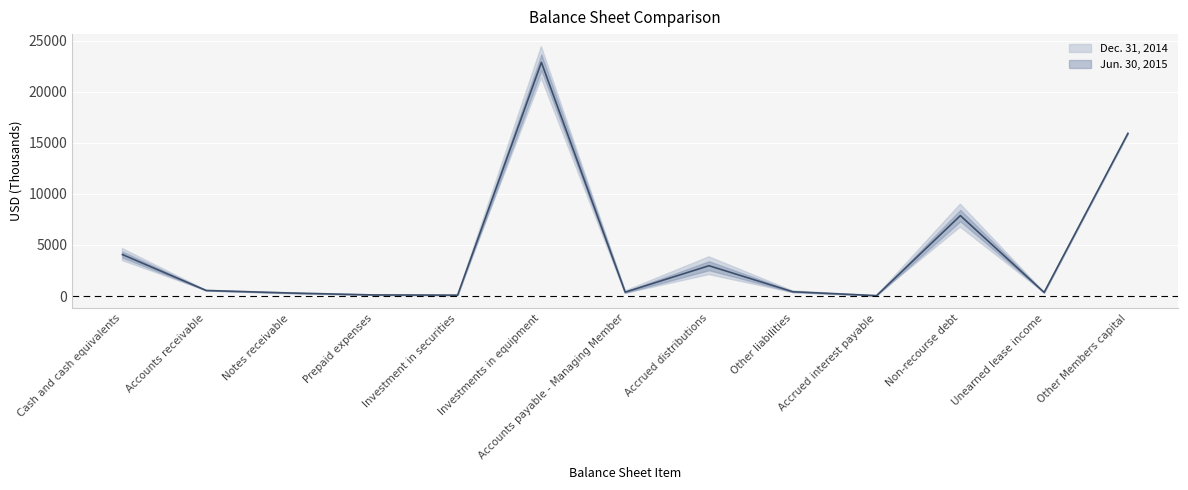

What is the label of the 8th point from the right?

Investments in equipment